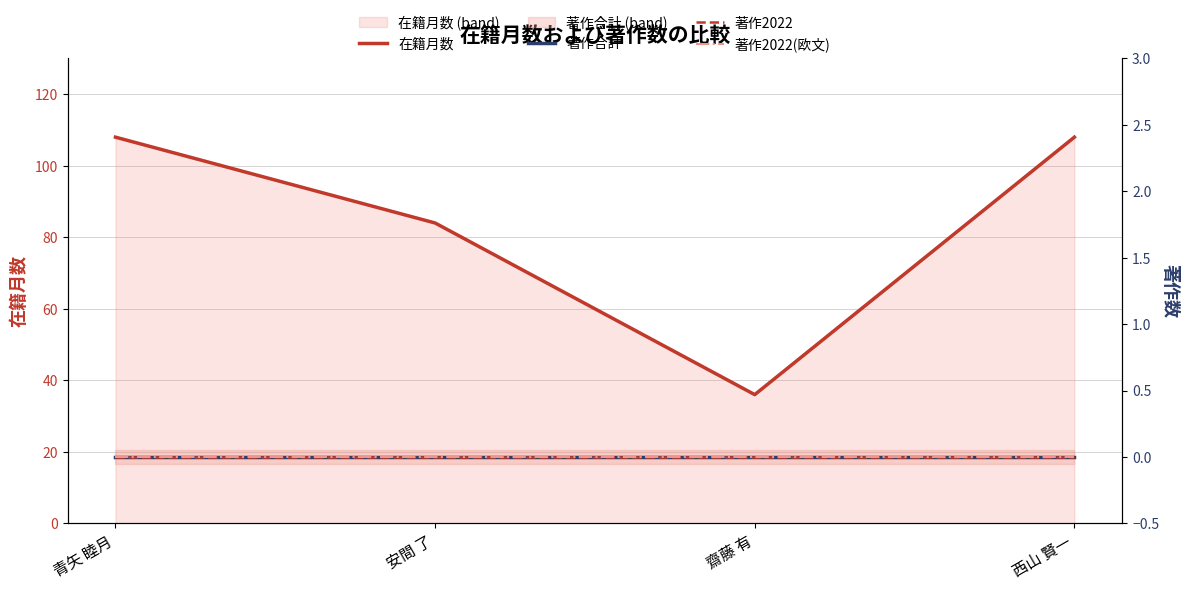

Does the chart have visible grid lines?

Yes